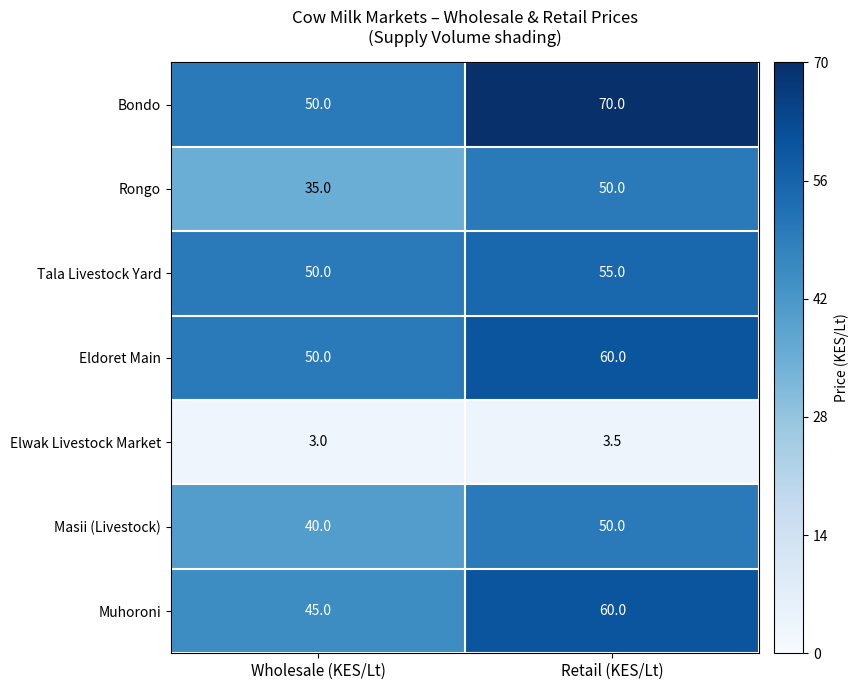

At how many categories does at least one series exceed 47?

2